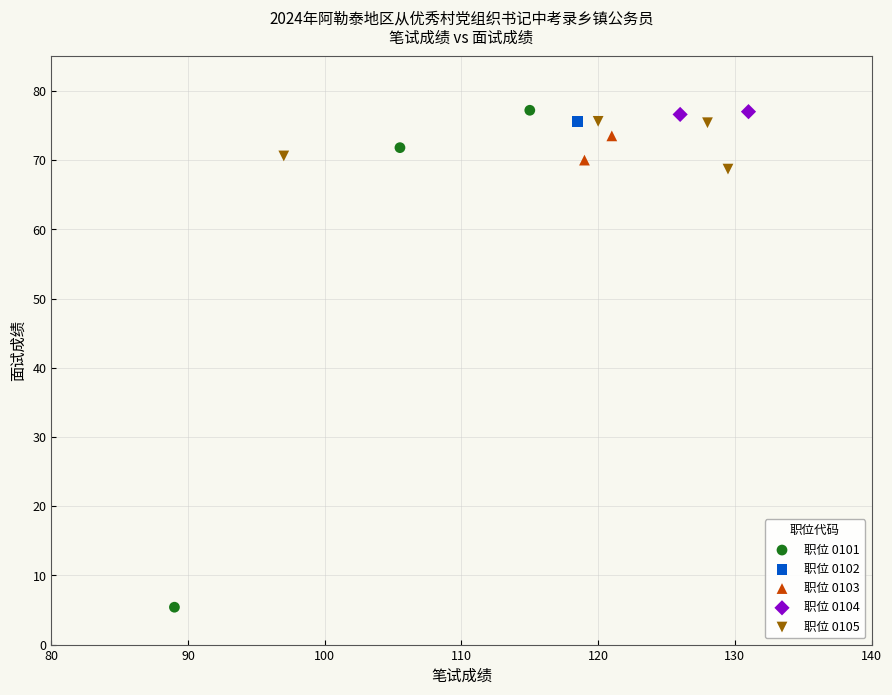

What are all the series names shown in the legend?

职位 0101, 职位 0102, 职位 0103, 职位 0104, 职位 0105